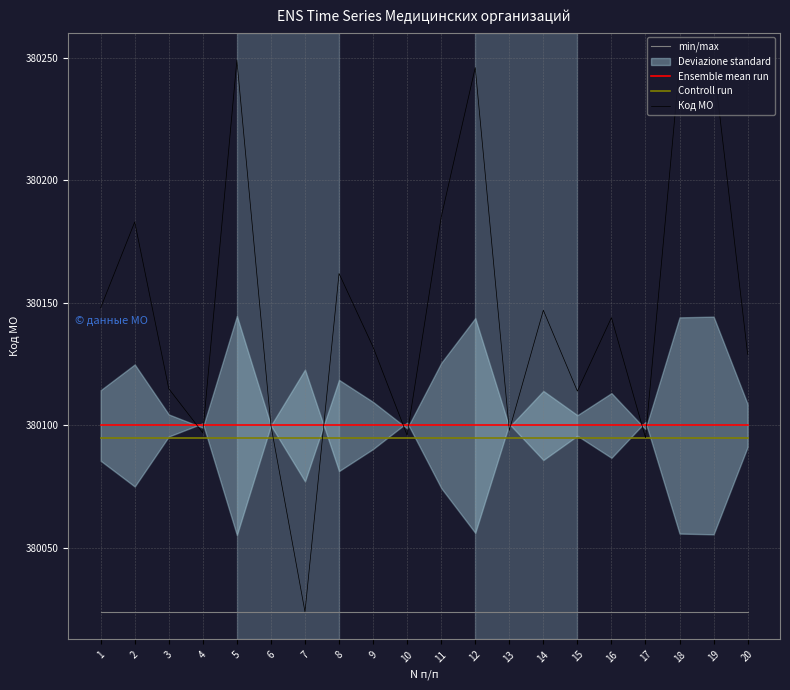

What is the maximum value for Код МО?

380249